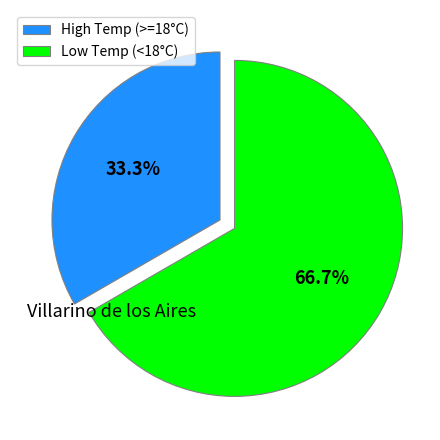

Does Low Temp (<18°C) represent more than half of the total?

Yes